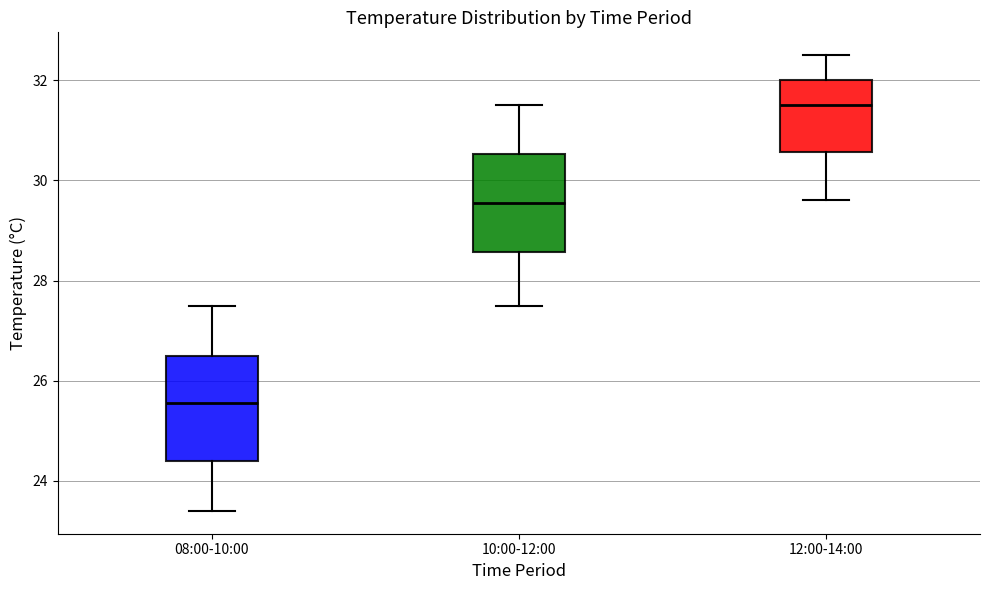

Reading left to right, transcribe this box plot: for each box, give where its median line is, the range the box spans, and where its two whiskers end, as read against the y-axis. The values are not printed on the chart, so give them approximately, as read against the axis.

08:00-10:00: median 25.6, box 24.4 to 26.6, whiskers 23.4 to 27.6
10:00-12:00: median 29.6, box 28.6 to 30.6, whiskers 27.6 to 31.6
12:00-14:00: median 31.6, box 30.6 to 32.0, whiskers 29.6 to 32.6